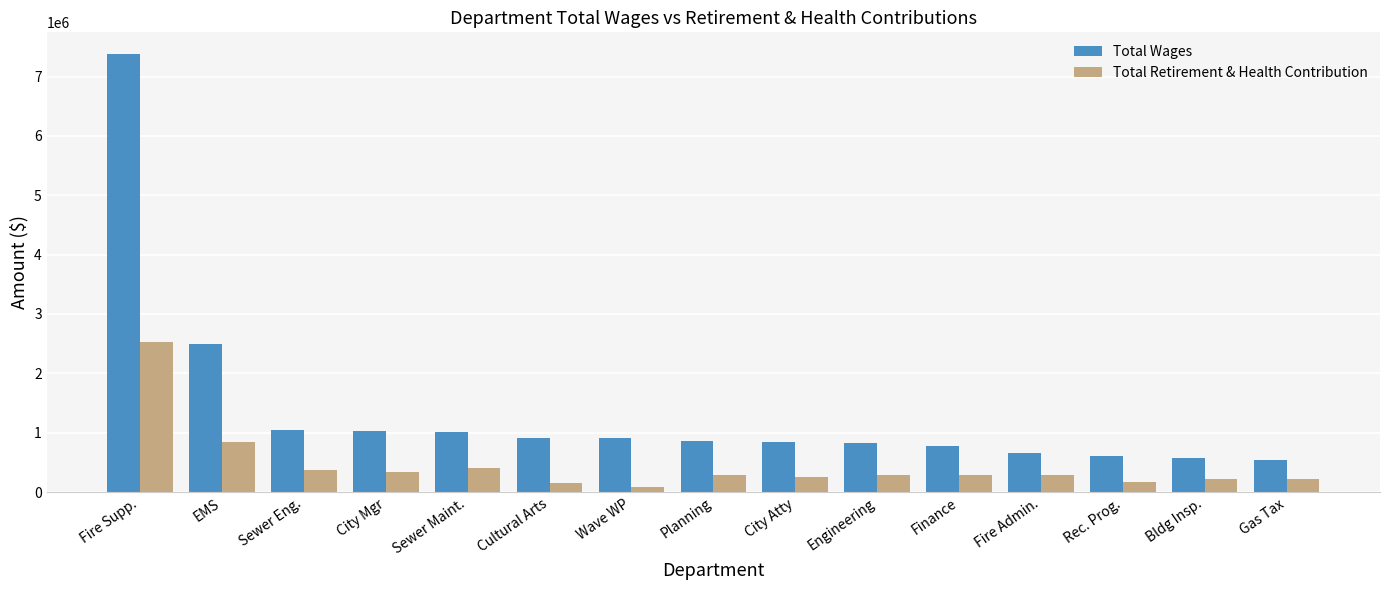

What is the average value of the Total Wages series?

1364453